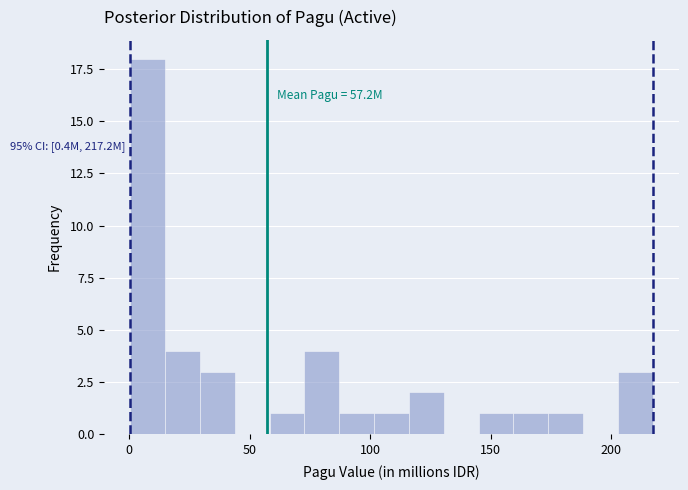

Read against the x-axis, roughly where is the centre of the tallest bar?

10